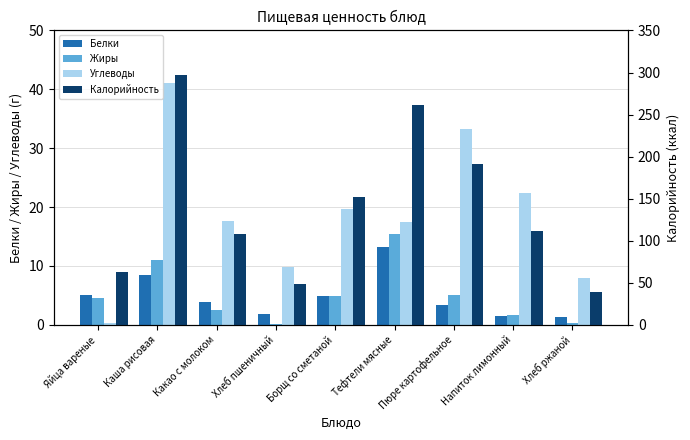

What is the maximum value for Белки?

13.2